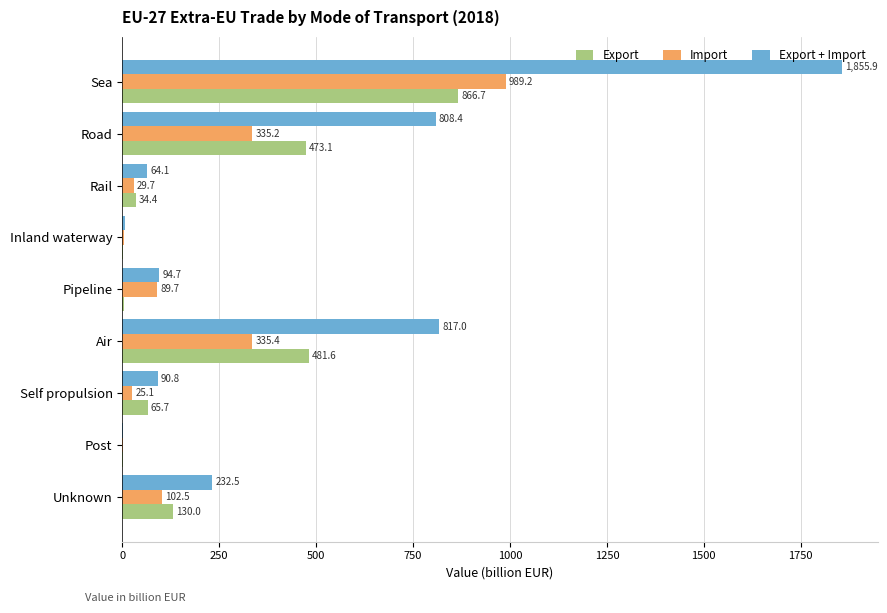

What is the sum of the Import values at Sea and Air?

1324.6